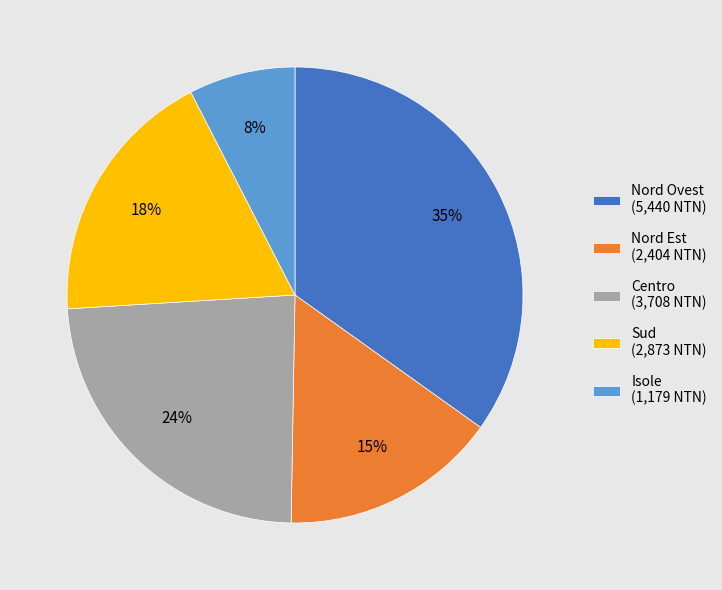

Rank the categories by value from highest to lowest.

Nord Ovest, Centro, Sud, Nord Est, Isole